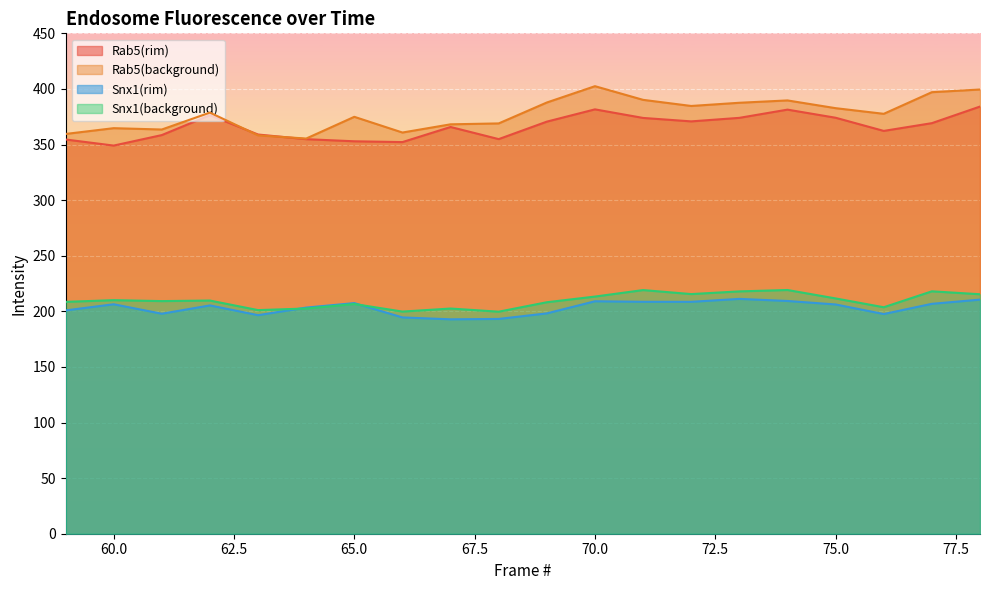

What is the value of the Rab5(rim) point at the 13th from the left?

373.9